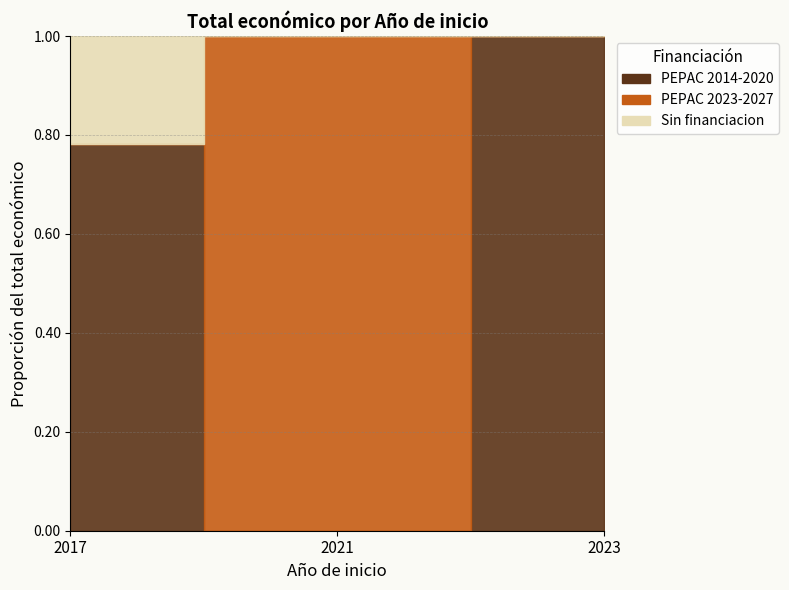

Reading left to right, what are all the values shown in this chart?

PEPAC 2014-2020: 987684	0	5000
PEPAC 2023-2027: 0	228019	0
Sin financiacion: 276794	0	0